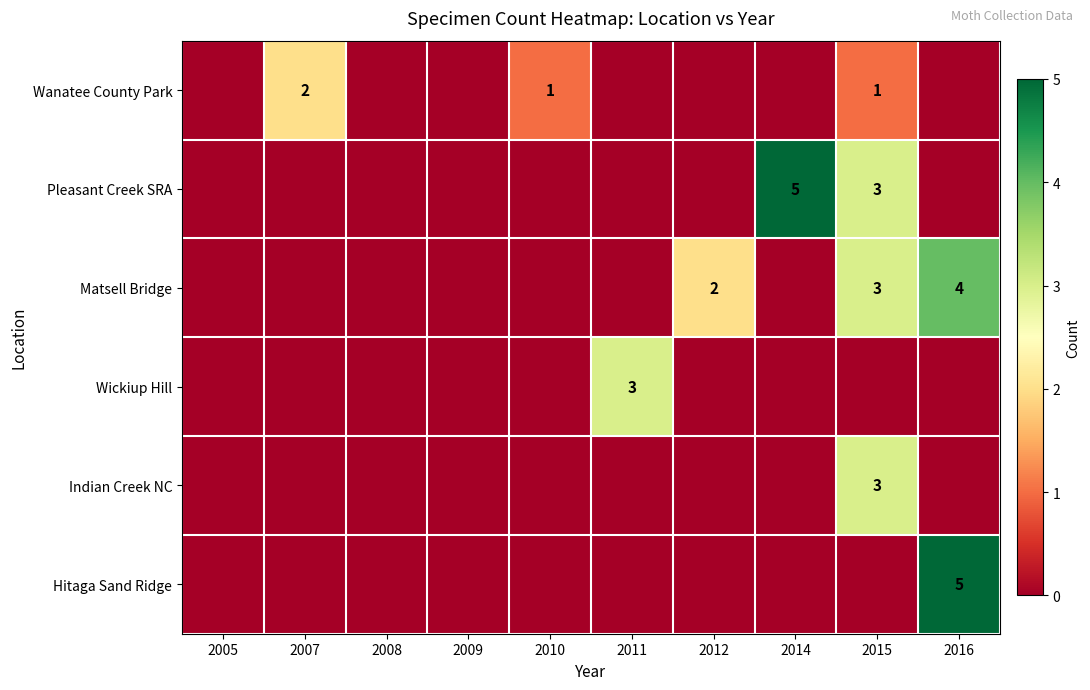

Count the number of categories in the chart.

10